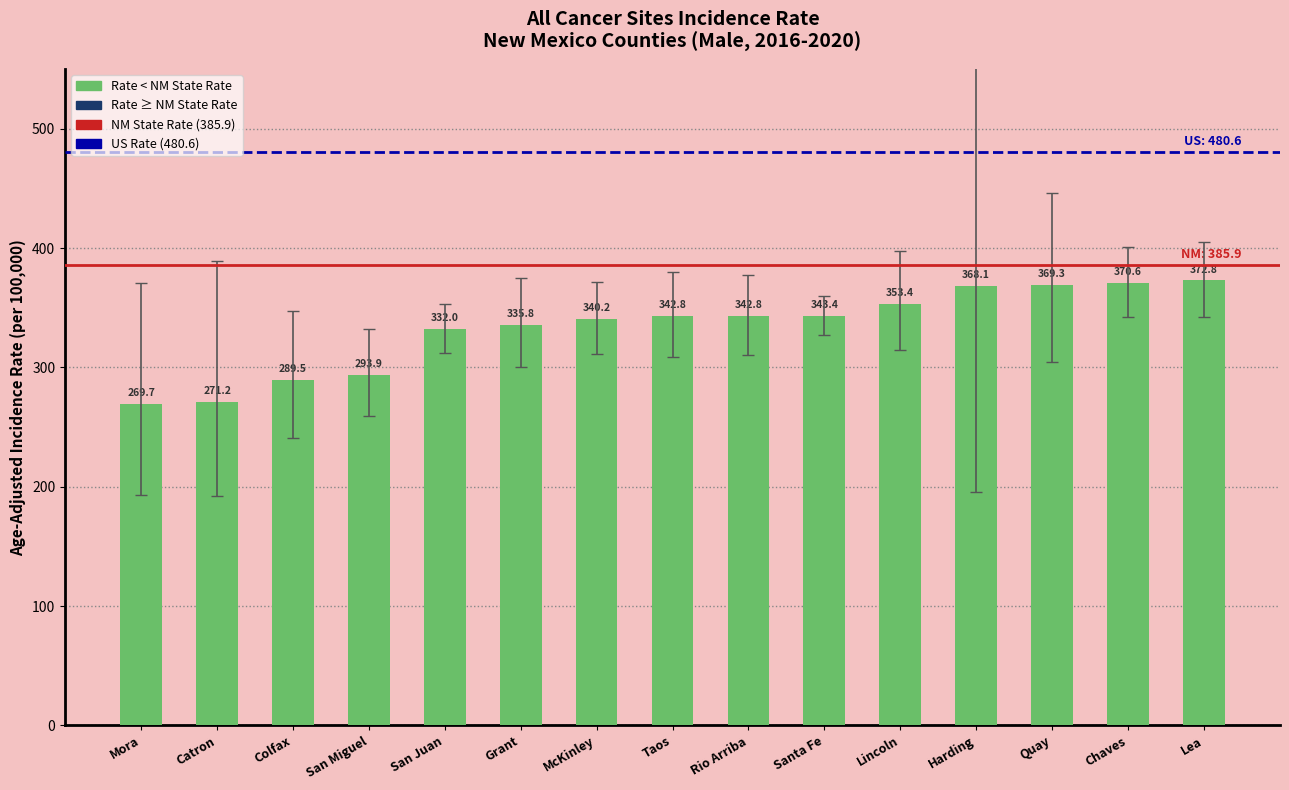

True or false: the data shows 335.8 at Grant.

True